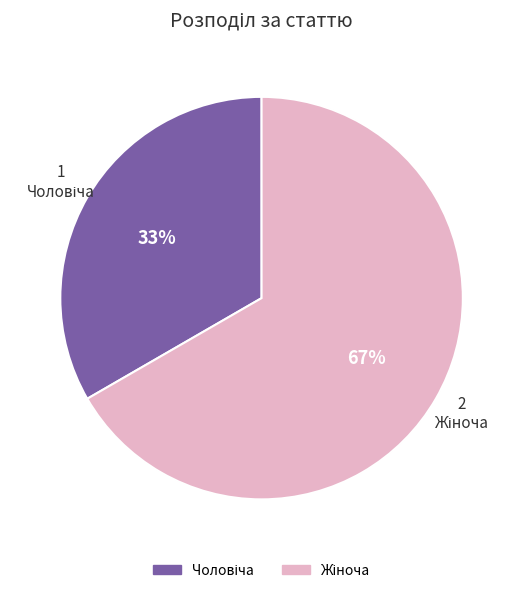

Is there any slice that represents more than half of the pie?

Yes